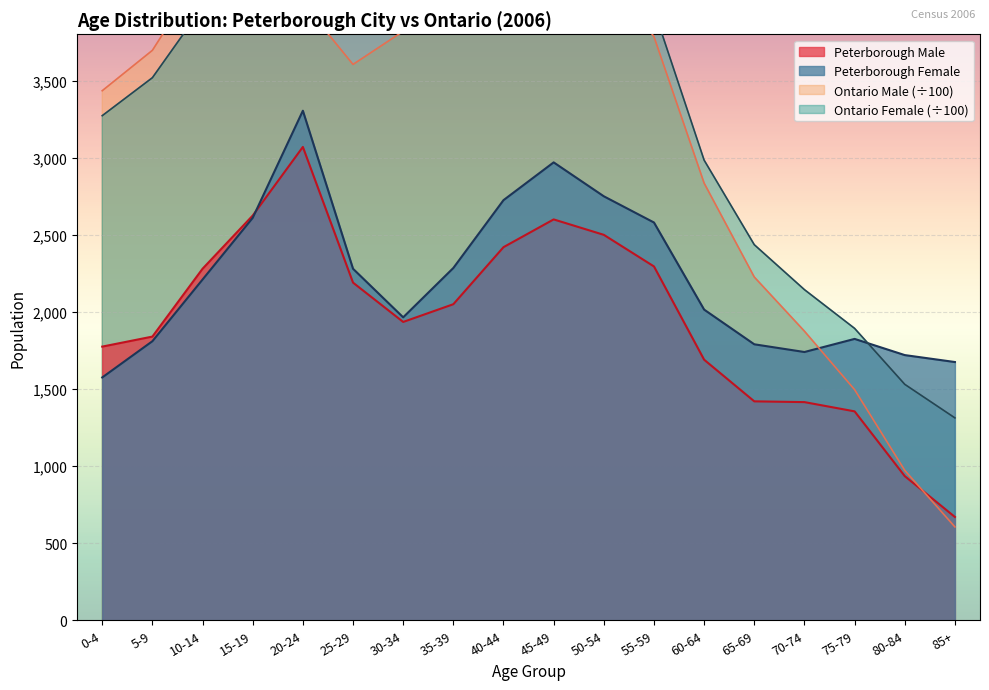

The value of Peterborough Male at 50-54 is 2500. True or false?

True